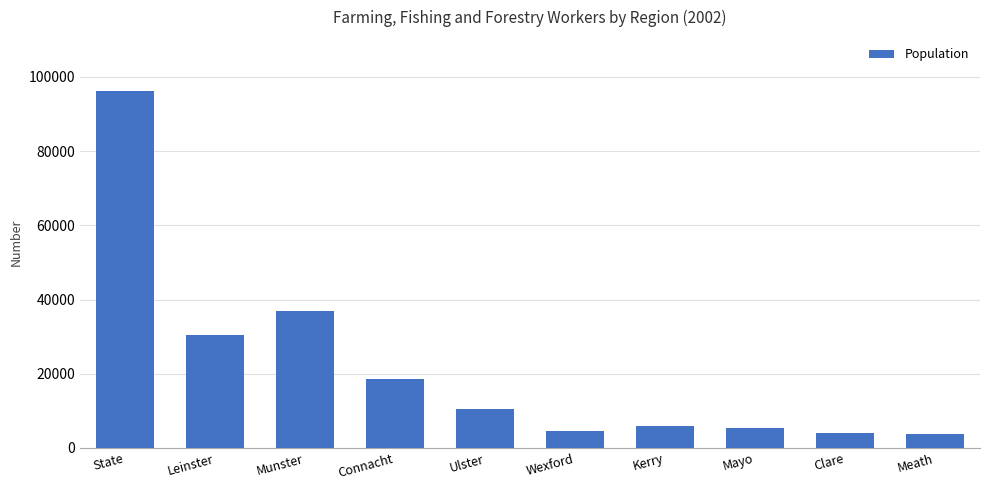

Is it true that the value at Wexford is 4680?

True